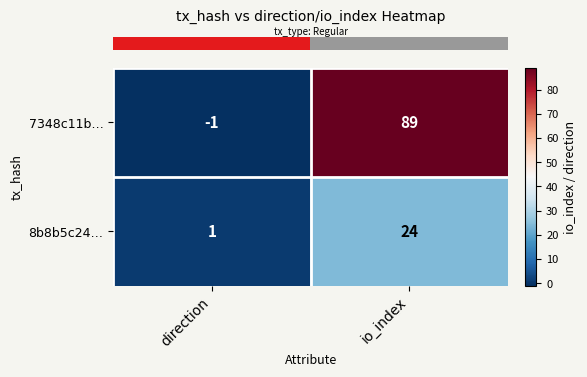

Reading left to right, extract all data points from this chart.

7348c11b…: direction=-1	io_index=89
8b8b5c24…: direction=1	io_index=24